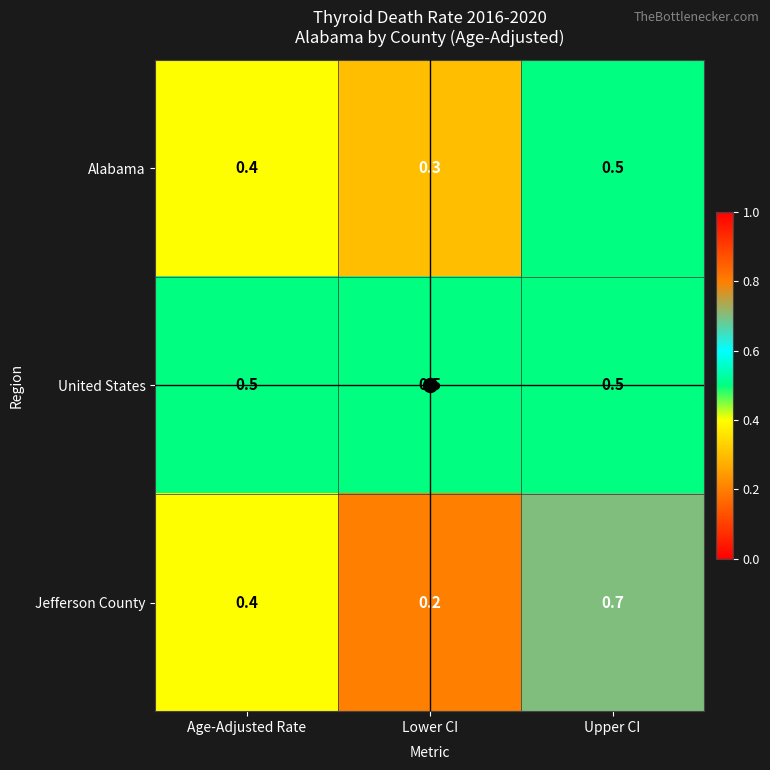

Which series has the largest range (max minus min)?

Jefferson County